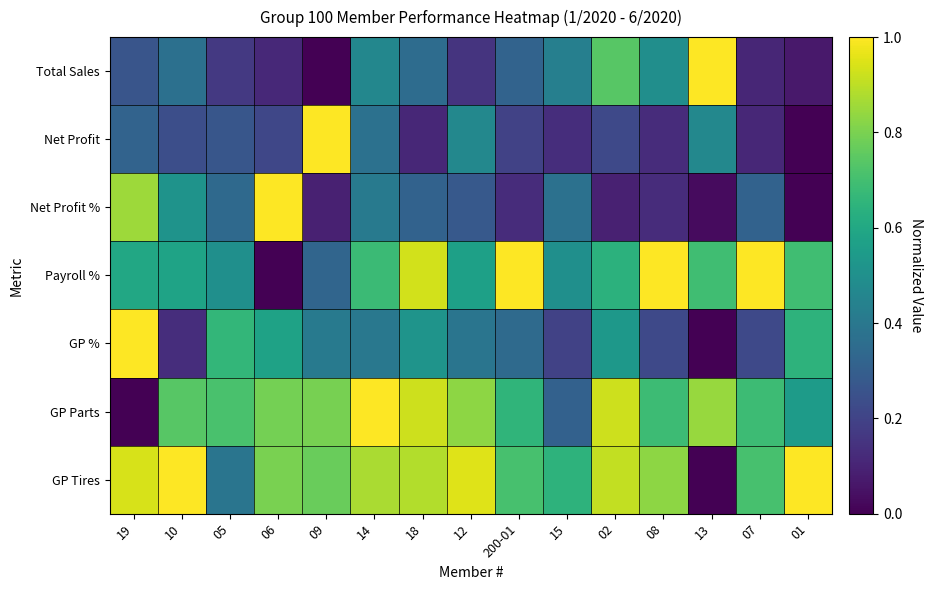

What is the total value across all series at 01?

3.0